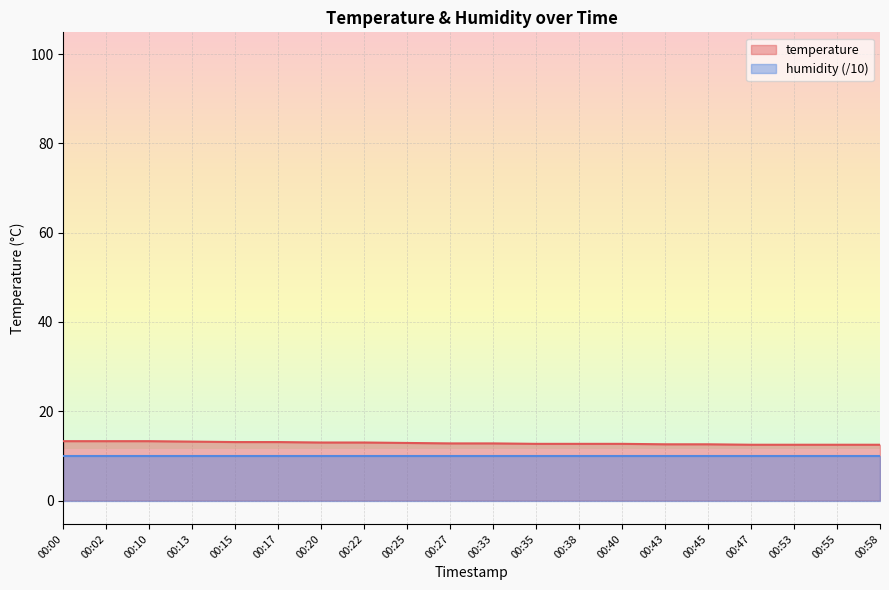

Which category has the lowest value across all series?

00:47